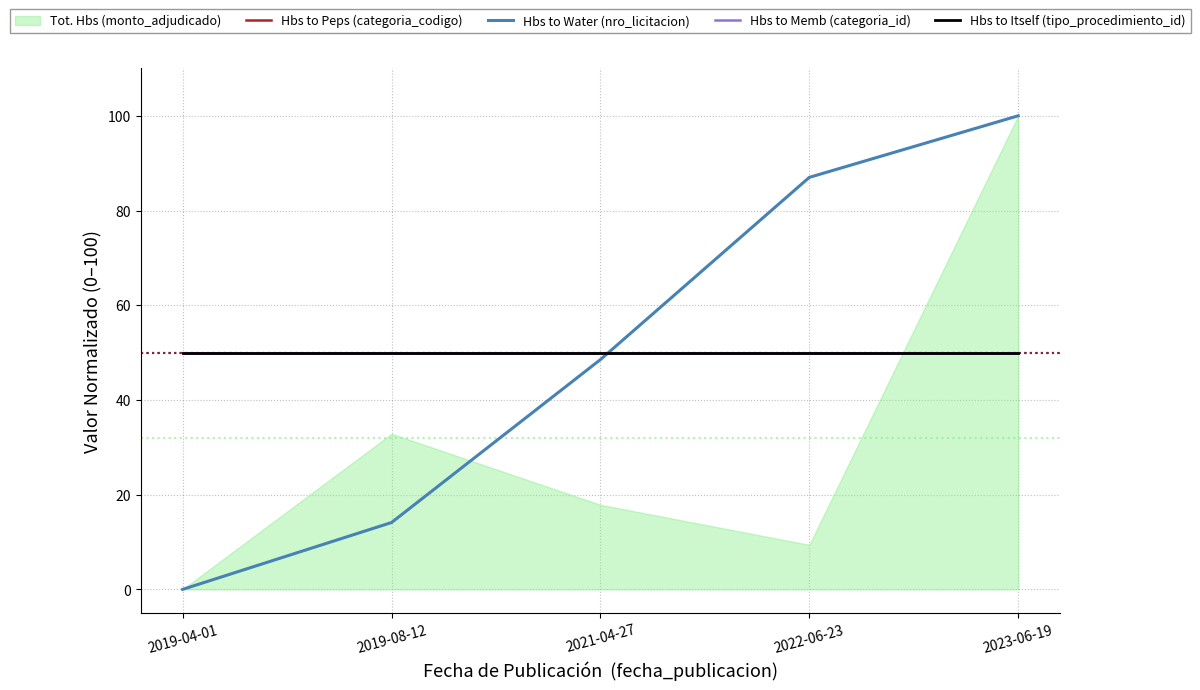

Which has a higher value, 2023-06-19 or 2021-04-27?

2023-06-19